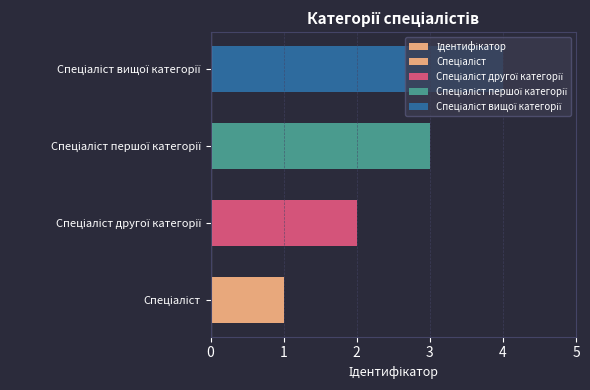

The chart shows a value of 2 at Спеціаліст другої категорії. True or false?

True